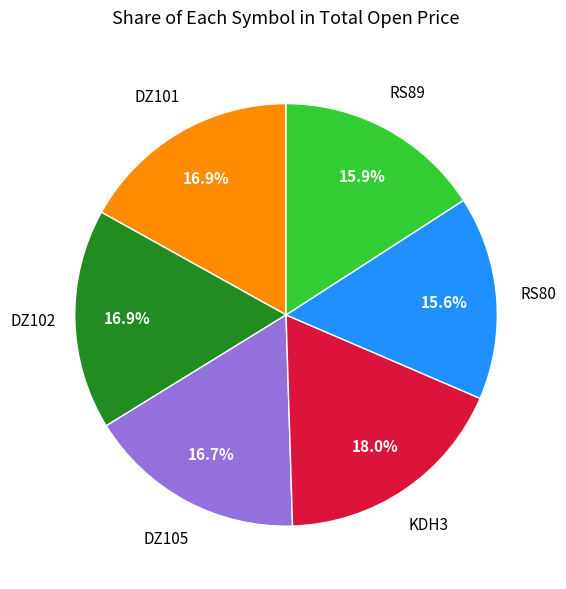

Does any single category account for the majority?

No